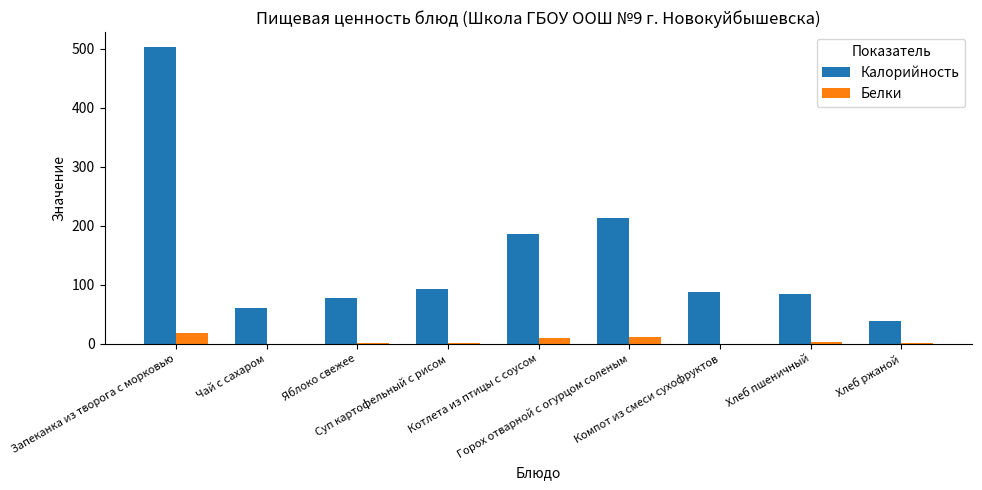

What is the sum of all Белки values?

47.1